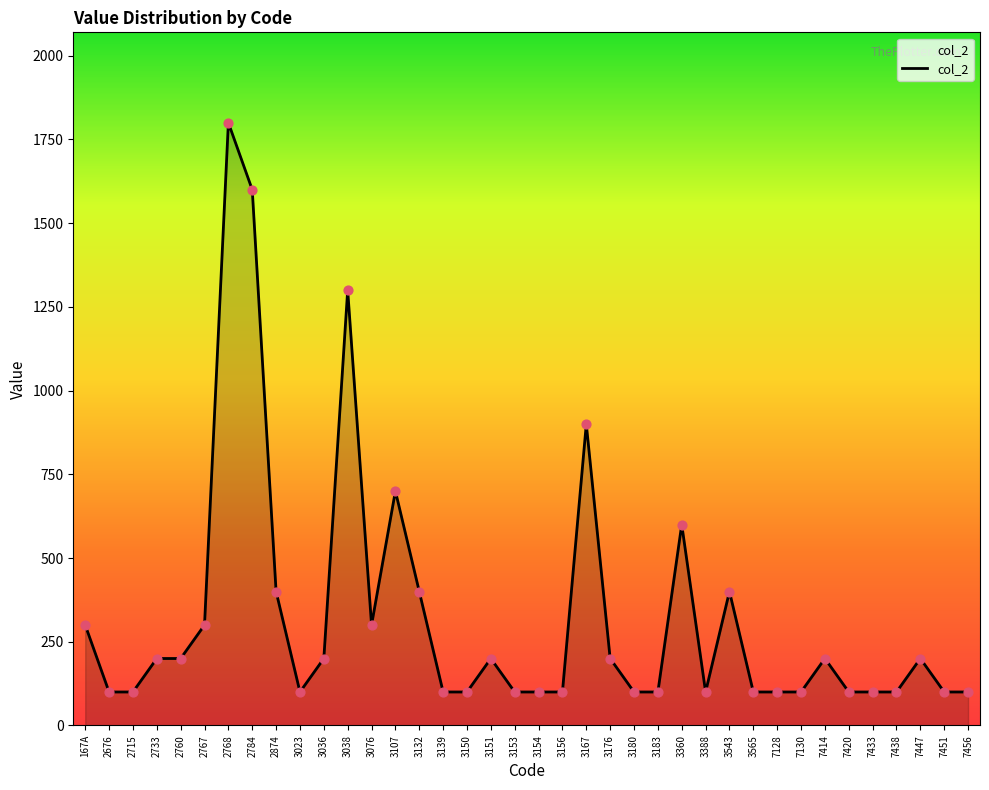

Which has a higher value, 3360 or 3139?

3360